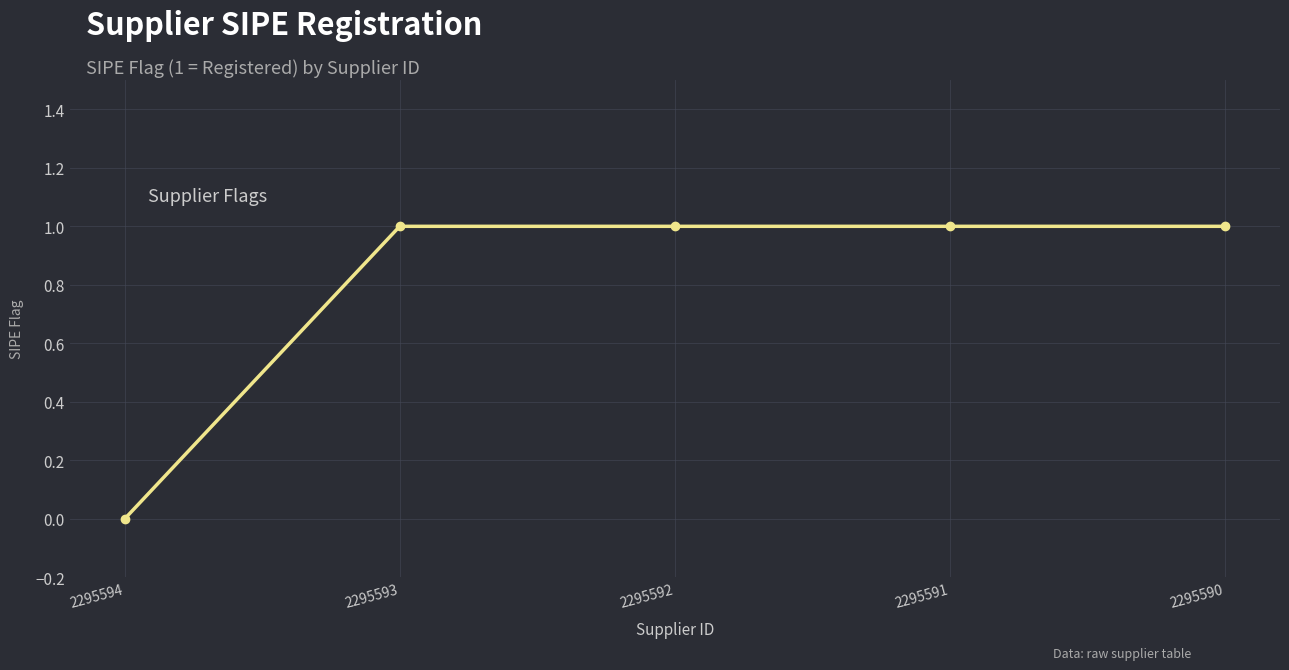

Count the values in the range 1 to 2.

4